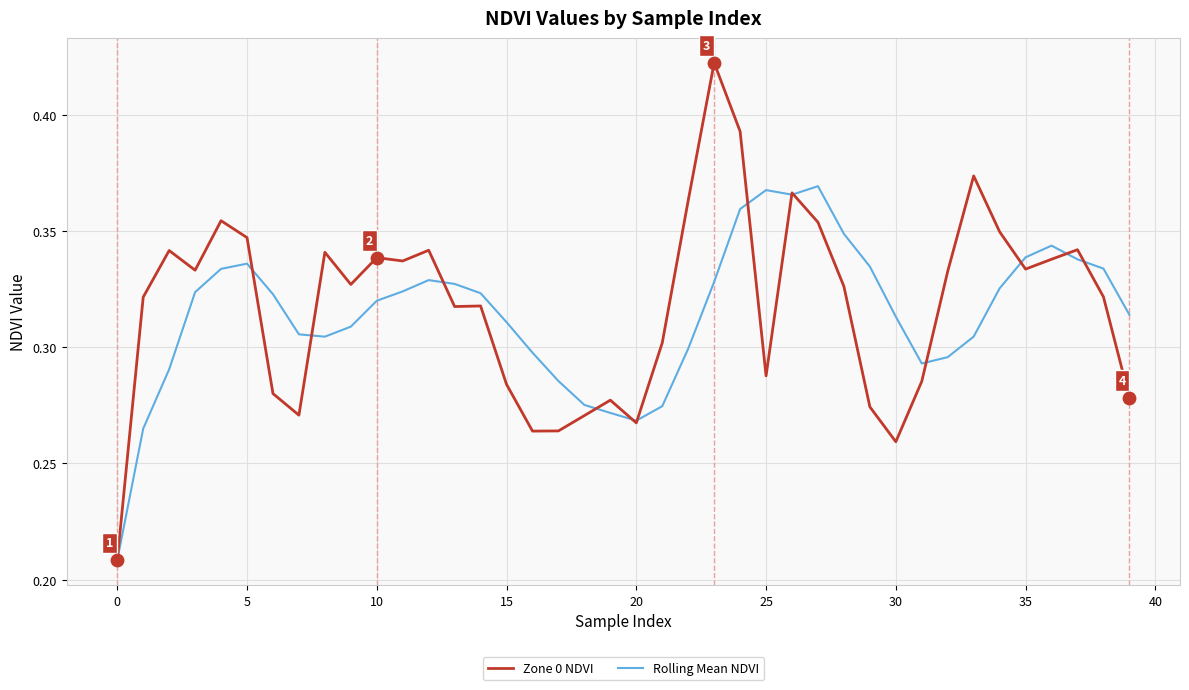

Which series has the widest spread of values?

Zone 0 NDVI